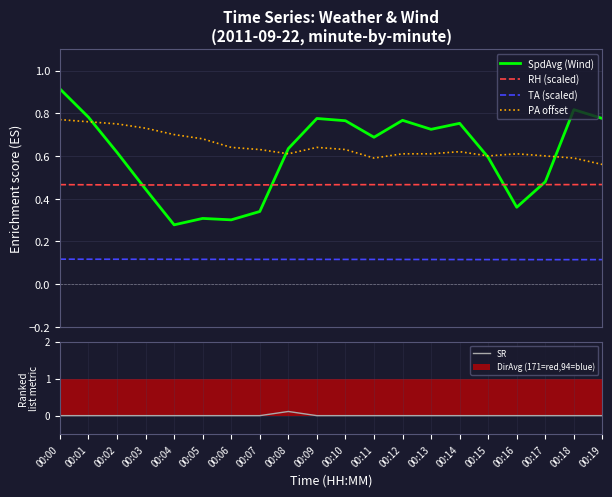

Are the bars horizontal?

No